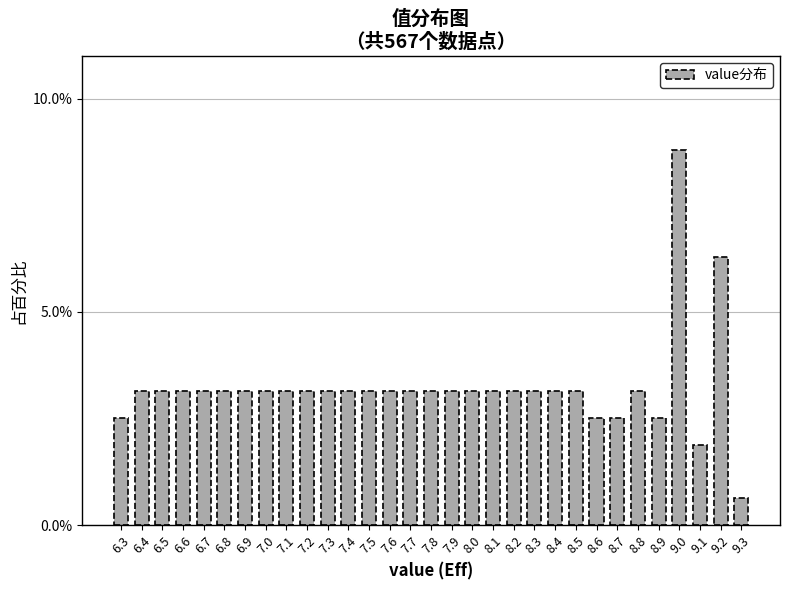

What is the smallest value displayed?

0.6